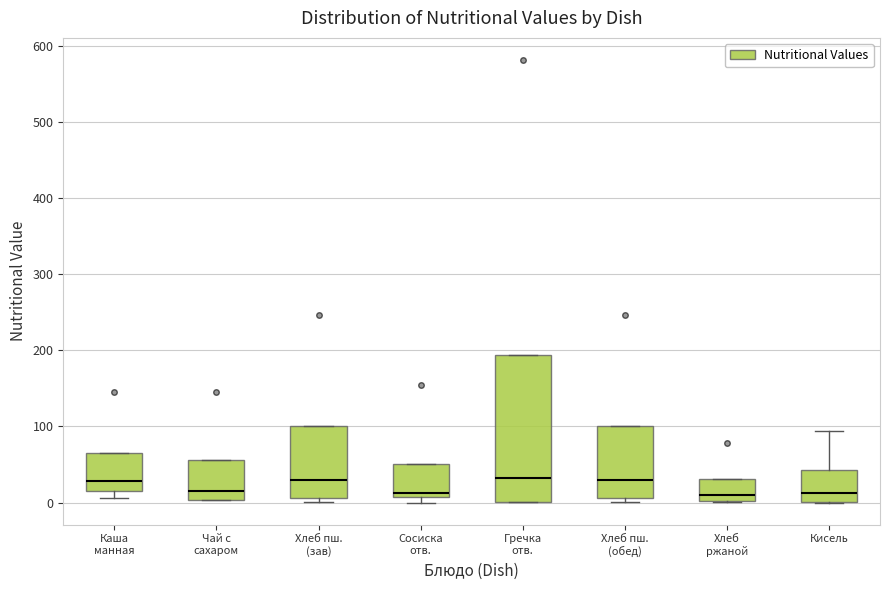

Which box is the tallest, from its lower edge to its upper edge?

Гречка отв.